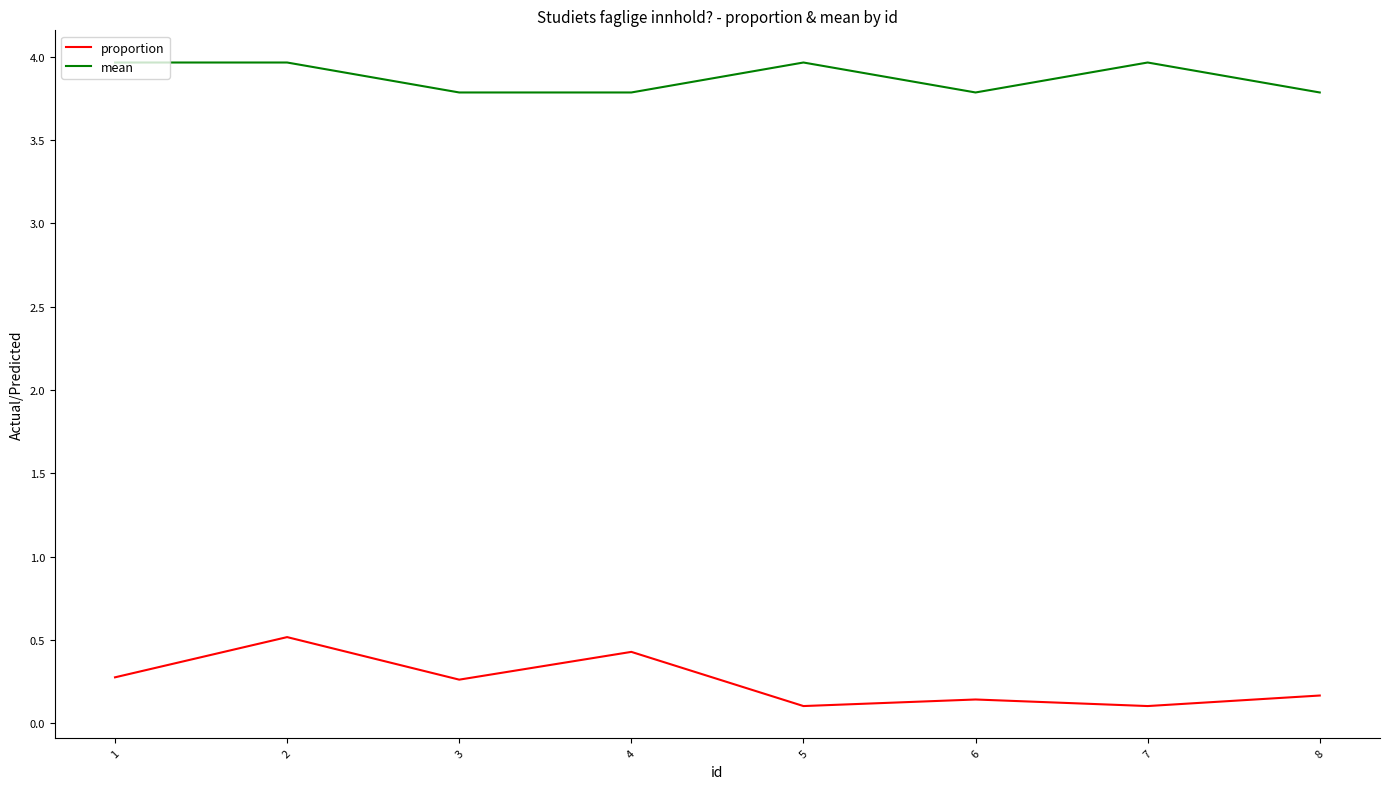

Rank the series by their maximum value, from highest to lowest.

mean, proportion